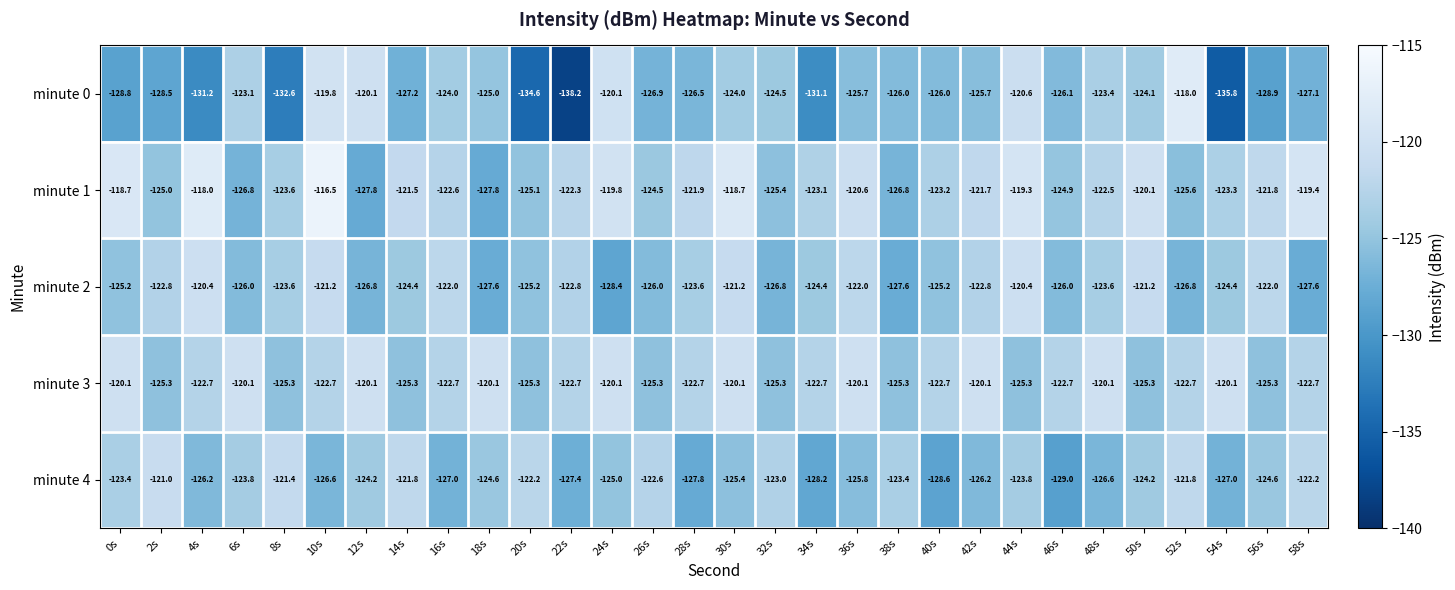

What is the sum of all minute 1 values?

-3678.3